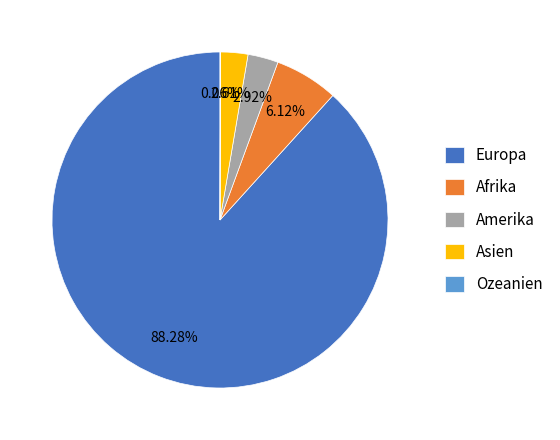

What percentage is the Europa slice, to the nearest percent?

88%